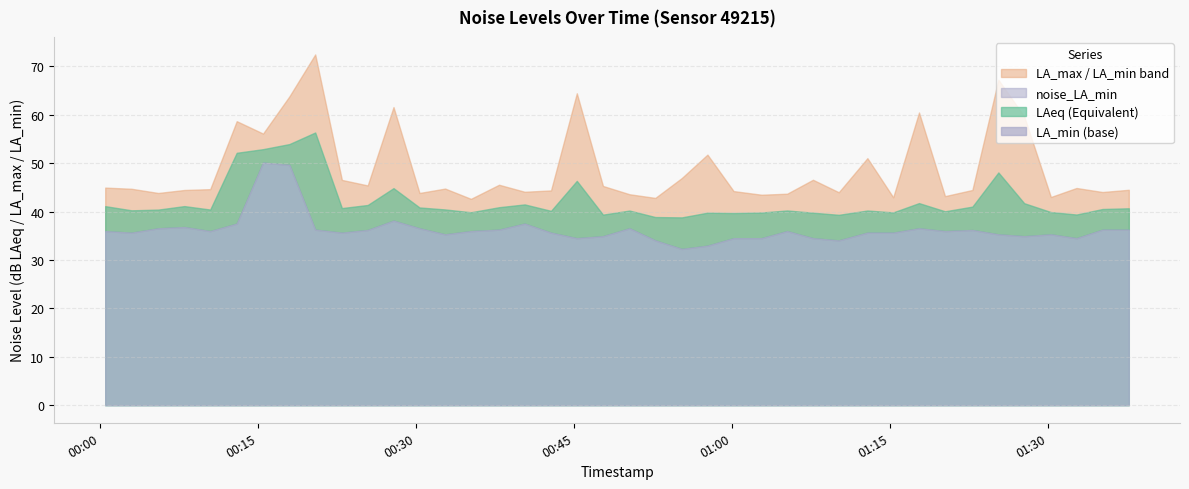

What is the difference between the maximum and second lowest values in the noise_LAeq series?

17.5